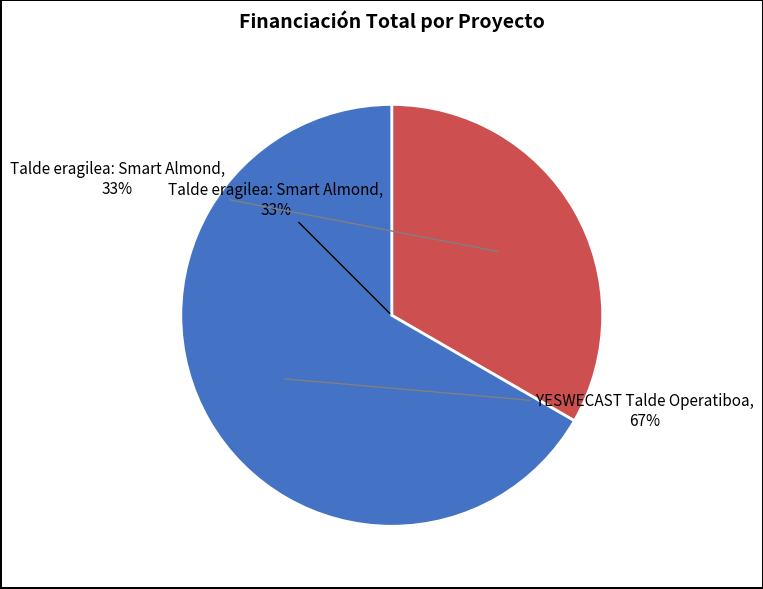

What percentage is the YESWECAST Talde Operatiboa slice, to the nearest percent?

67%